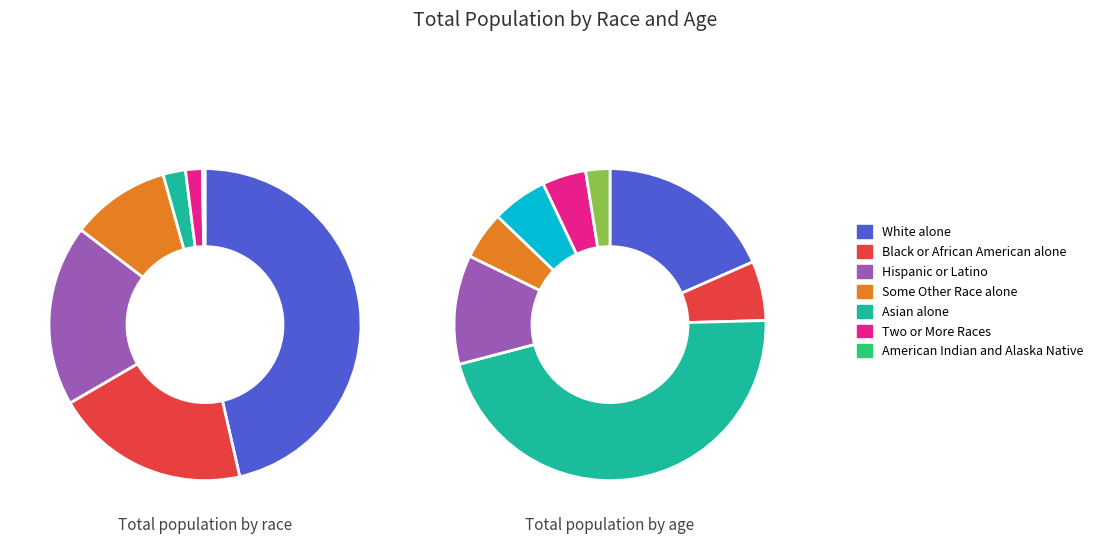

What percentage is NOT represented by Two or More Races?

98.3%